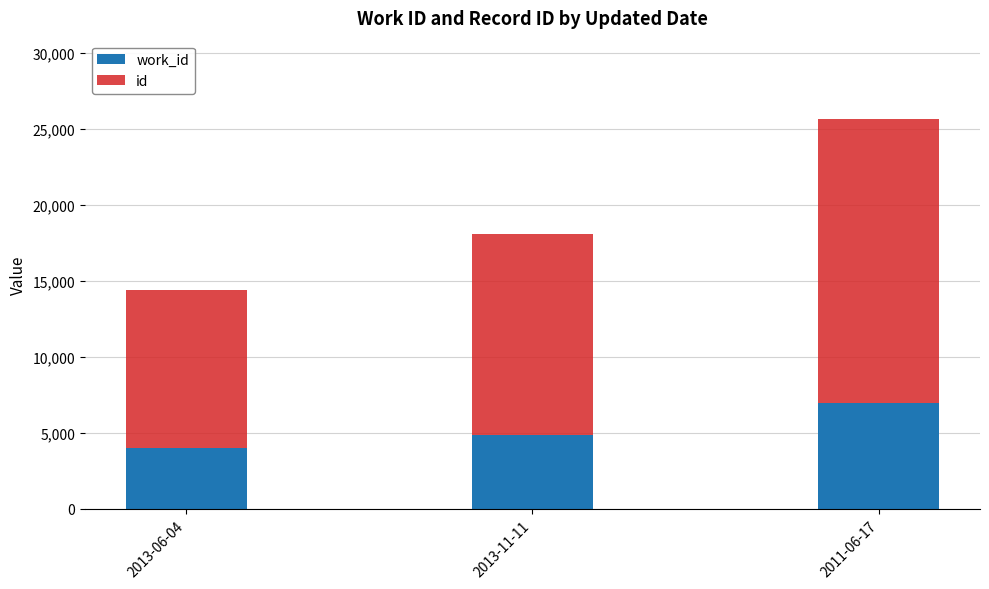

What is the total value across all series at 2011-06-17?

25669